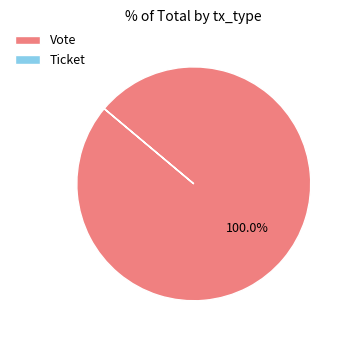

Which category accounts for the majority?

Vote